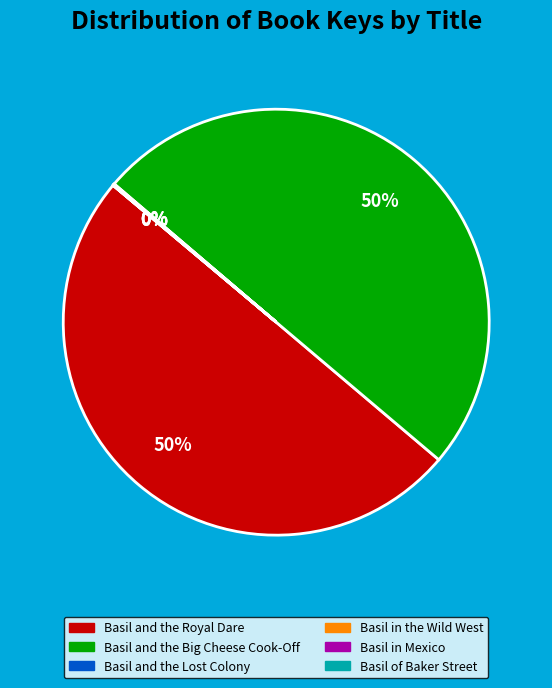

What percentage is the Basil and the Big Cheese Cook-Off slice, to the nearest percent?

50%